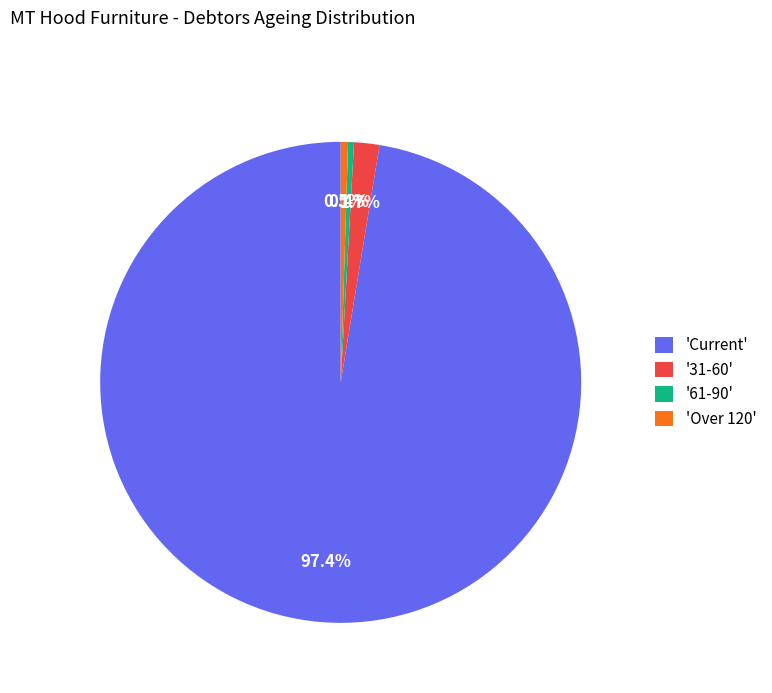

What is the ratio of the value at 'Current' to the value at '31-60'?

57.3